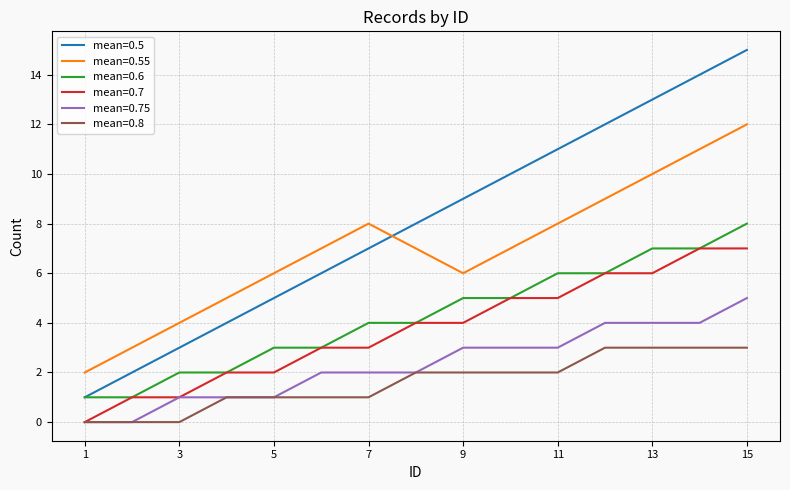

Which series has the largest total across all categories?

mean=0.5